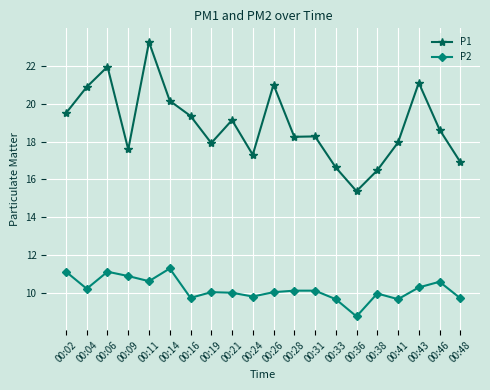

At which category does P2 reach its first local valley?

00:04